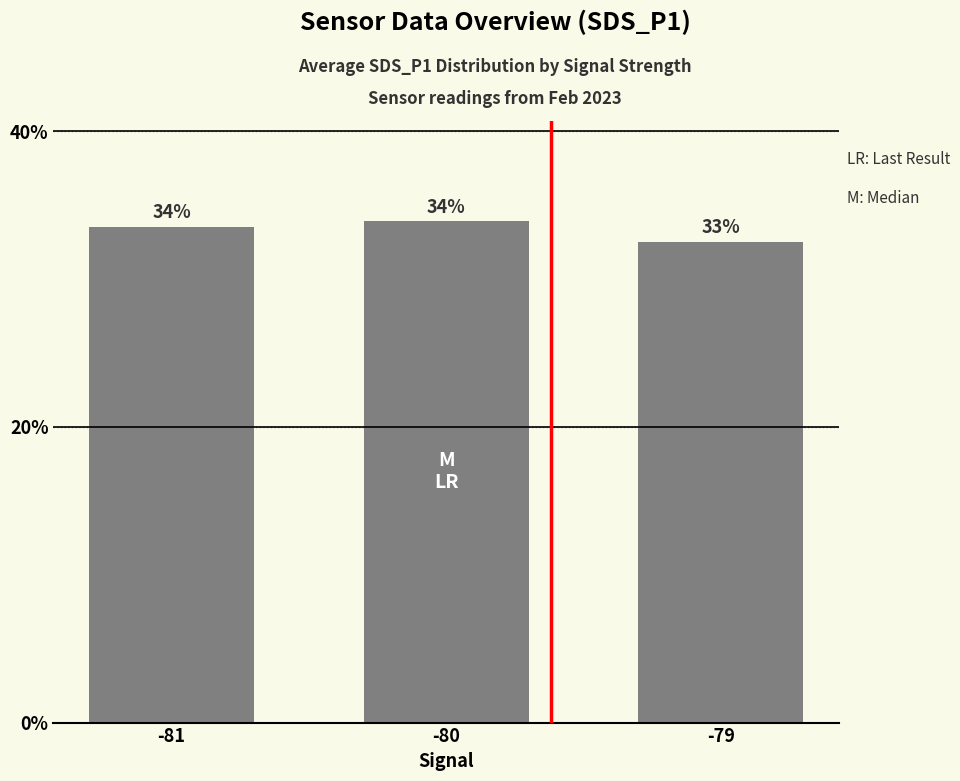

Between -80 and -79, which is larger?

-80